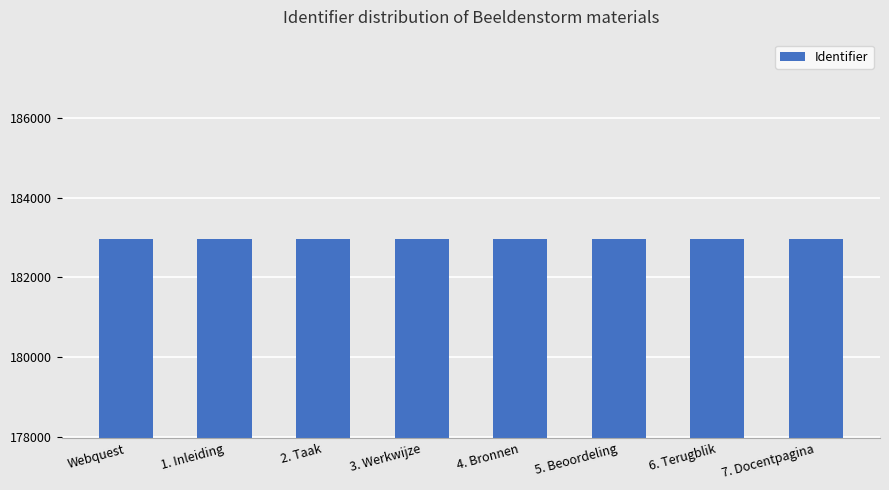

The value at 7. Docentpagina is 72554. True or false?

False